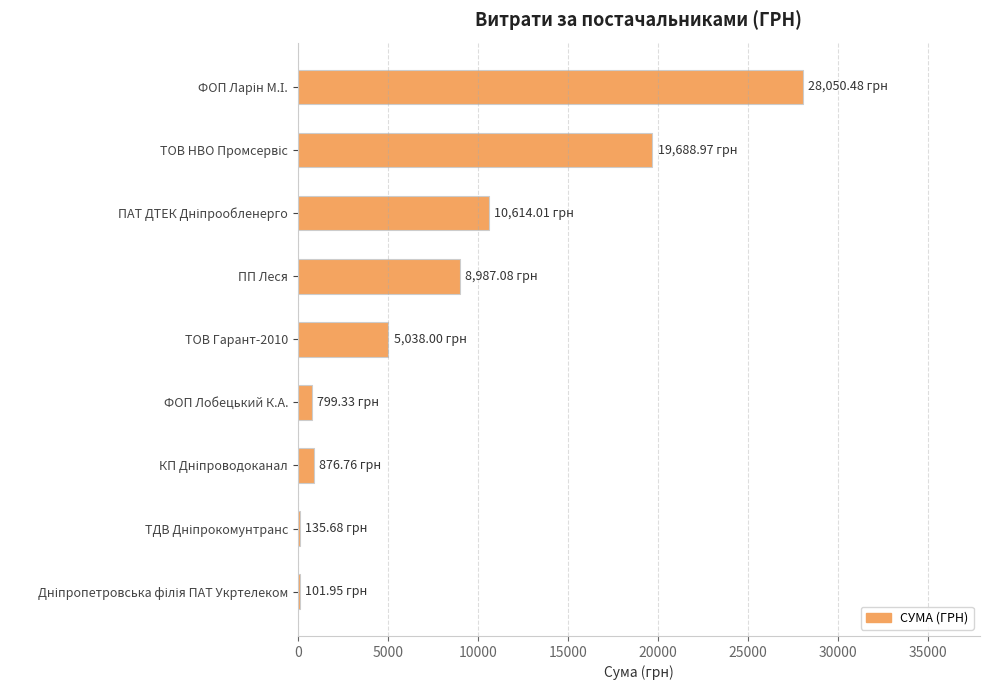

What is the sum of all values?

74292.3